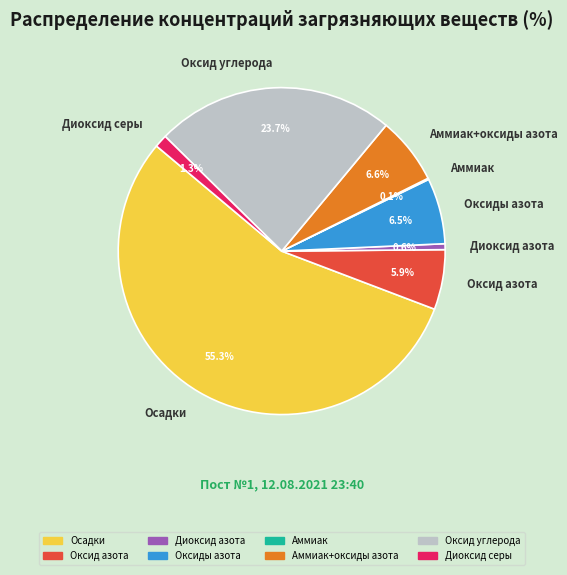

What is the total percentage of Диоксид азота and Осадки?

55.9%